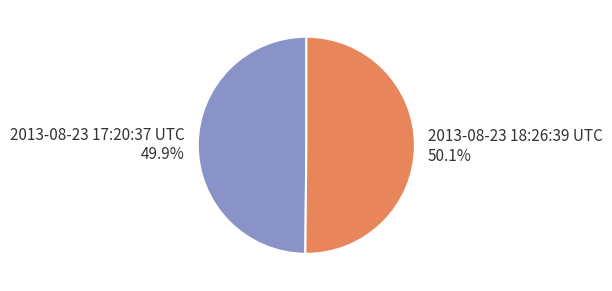

Is there a majority slice in this chart?

Yes